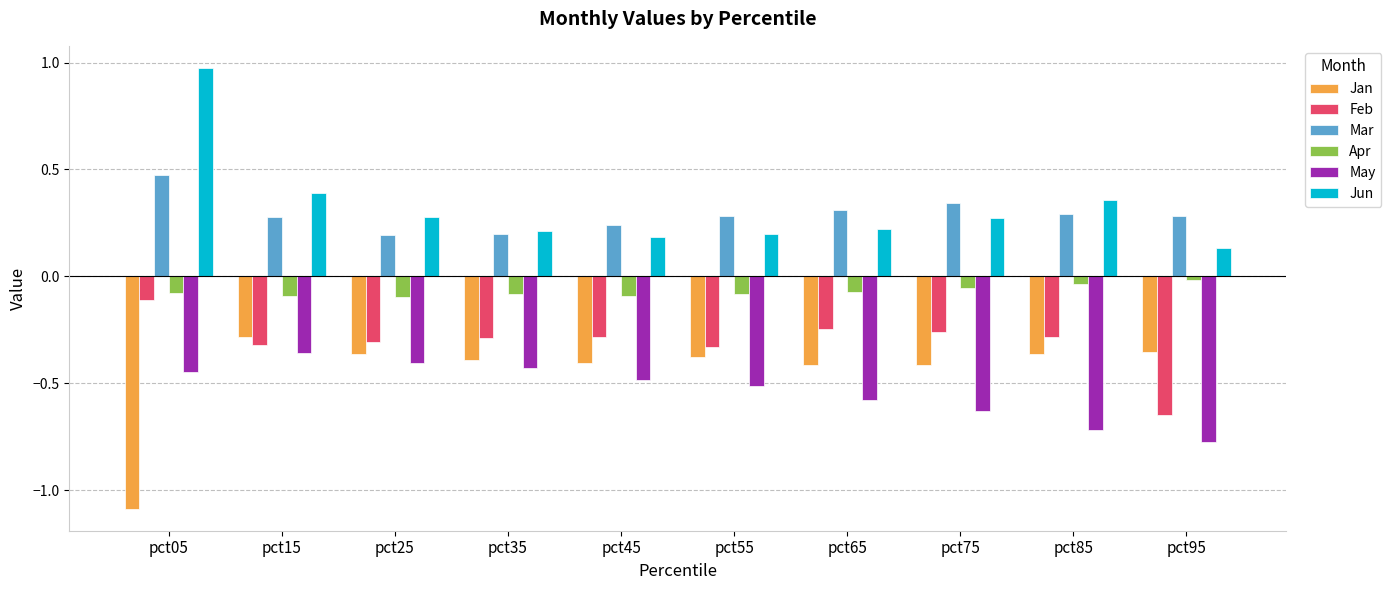

Which series changed the most between pct15 and pct75?

May